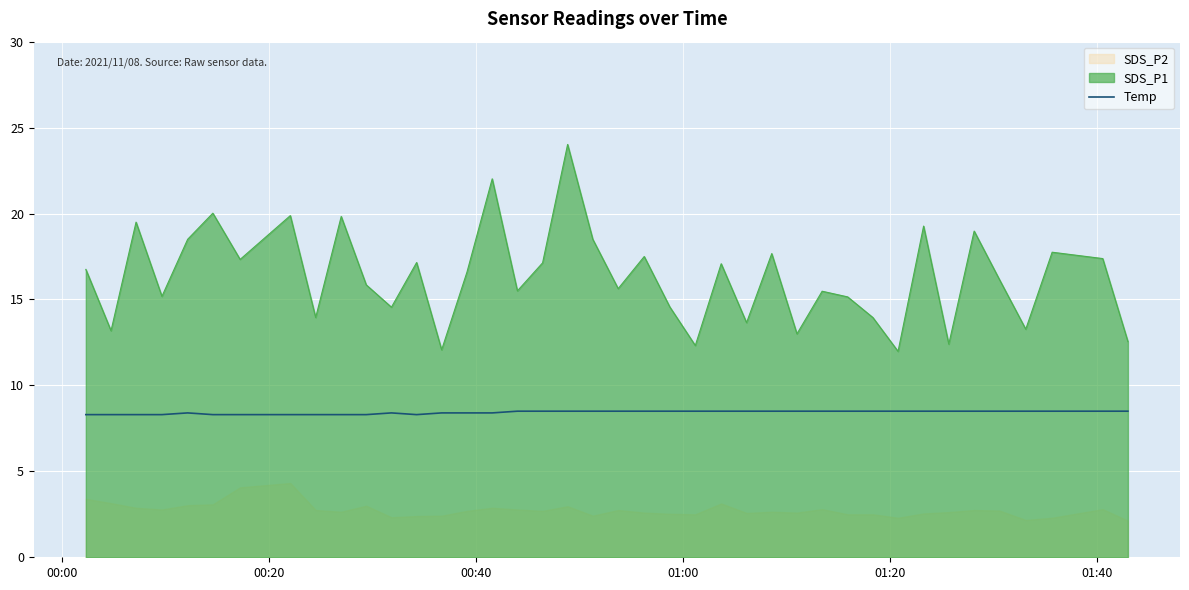

True or false: SDS_P1 and Temp cross at least once.

False